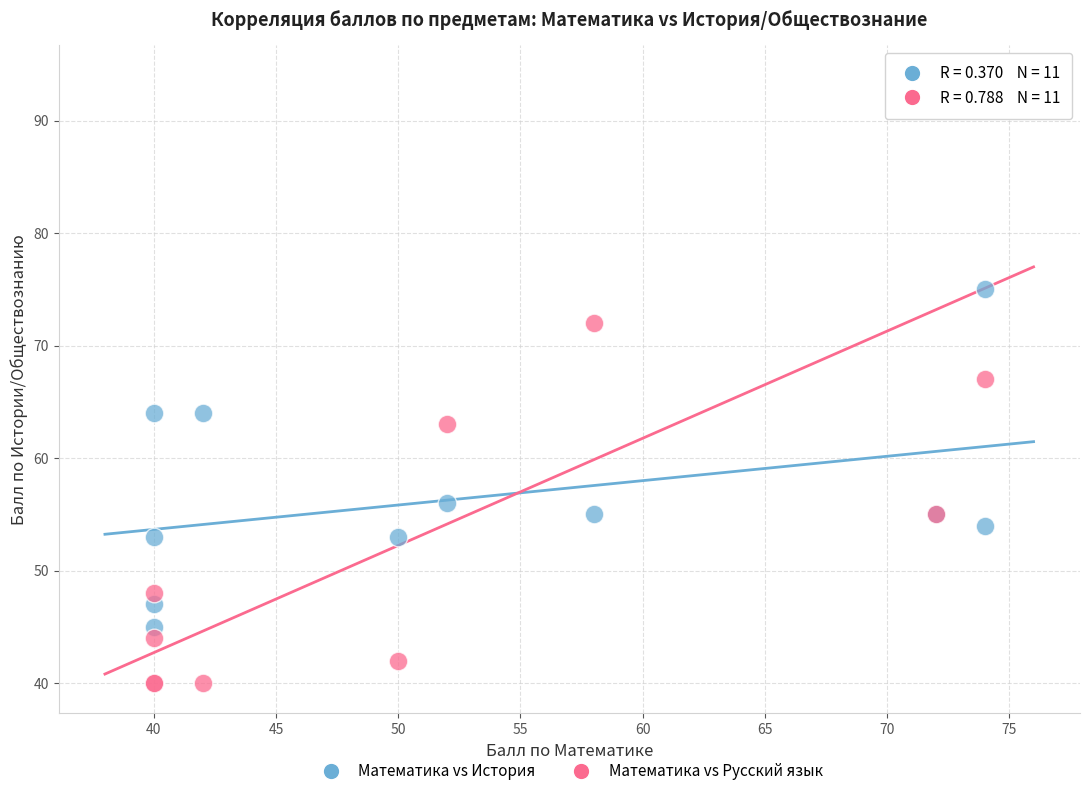

In the Математика vs История series, what Y value is closest to 60?

56